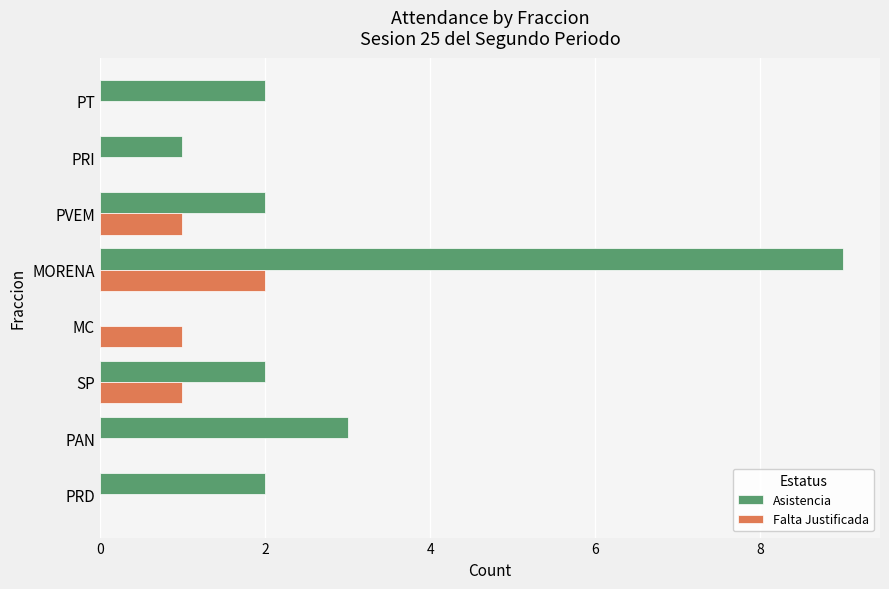

Between MC and PVEM, which series saw the biggest shift?

Asistencia